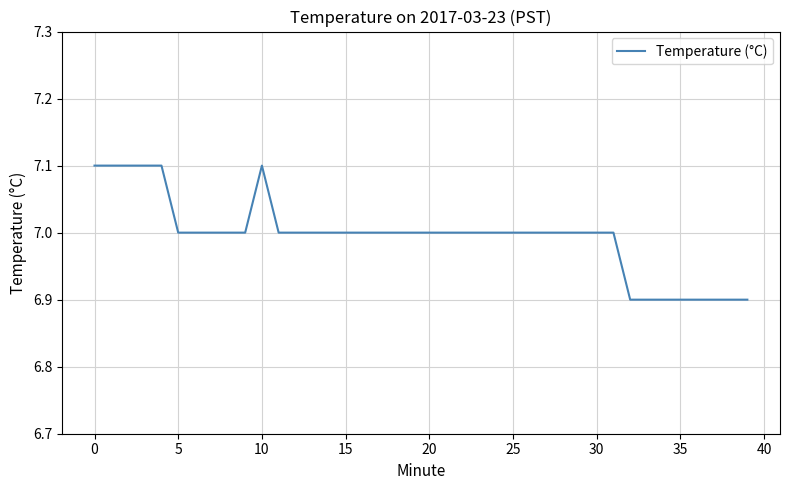

What is the smallest value displayed?

6.9